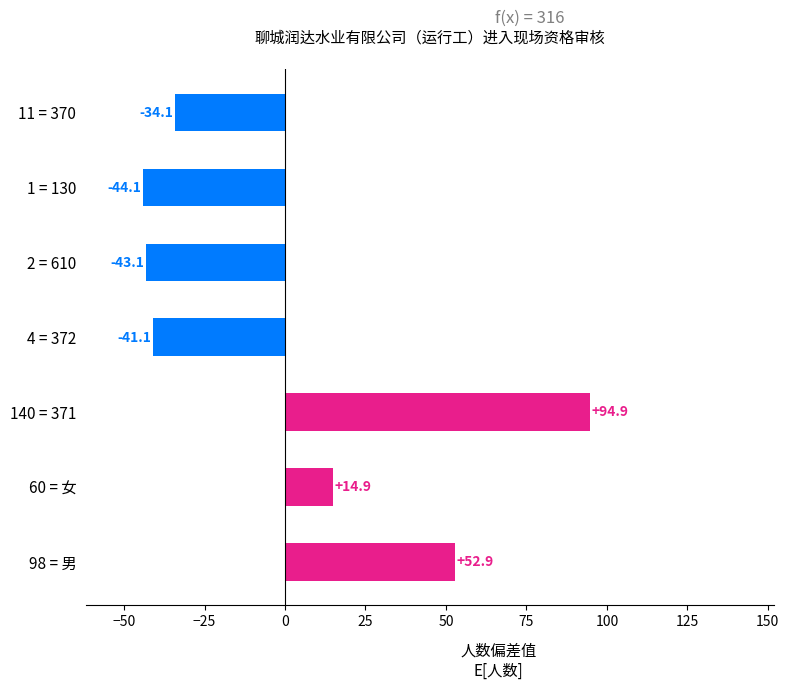

The value at 11 = 370 is -17.0. True or false?

False